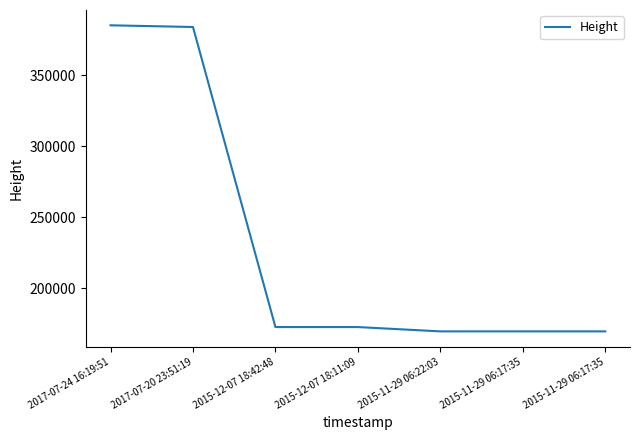

Does the chart have visible grid lines?

No